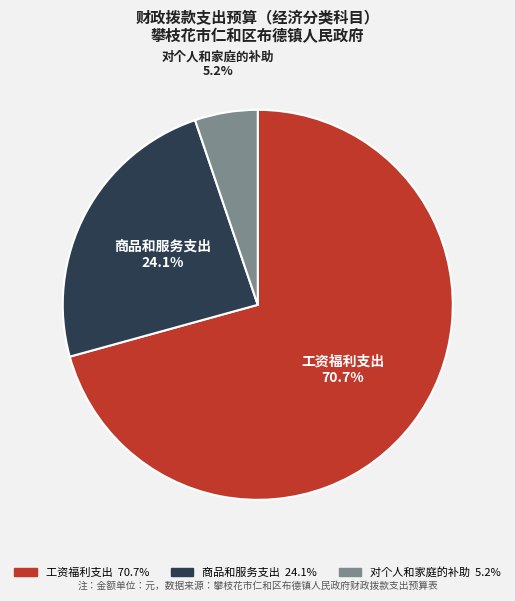

Which category has the smallest portion of the pie?

对个人和家庭的补助